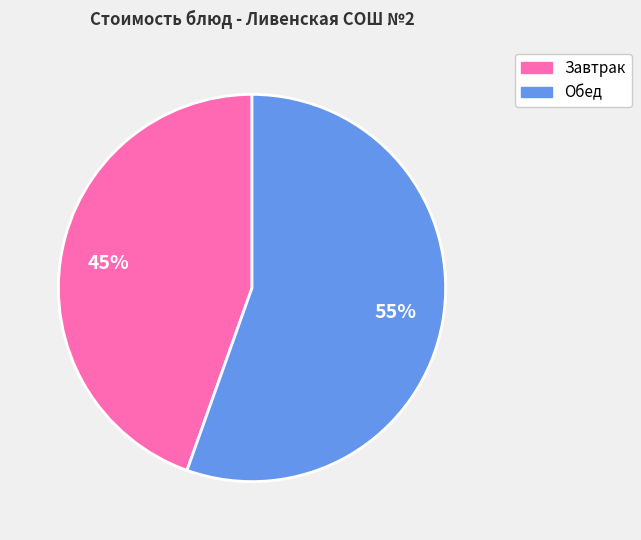

Is there any slice that represents more than half of the pie?

Yes